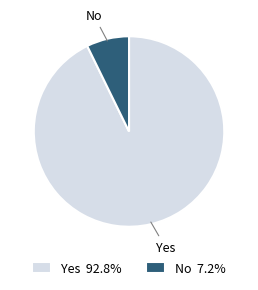

Which slice is the smallest?

No